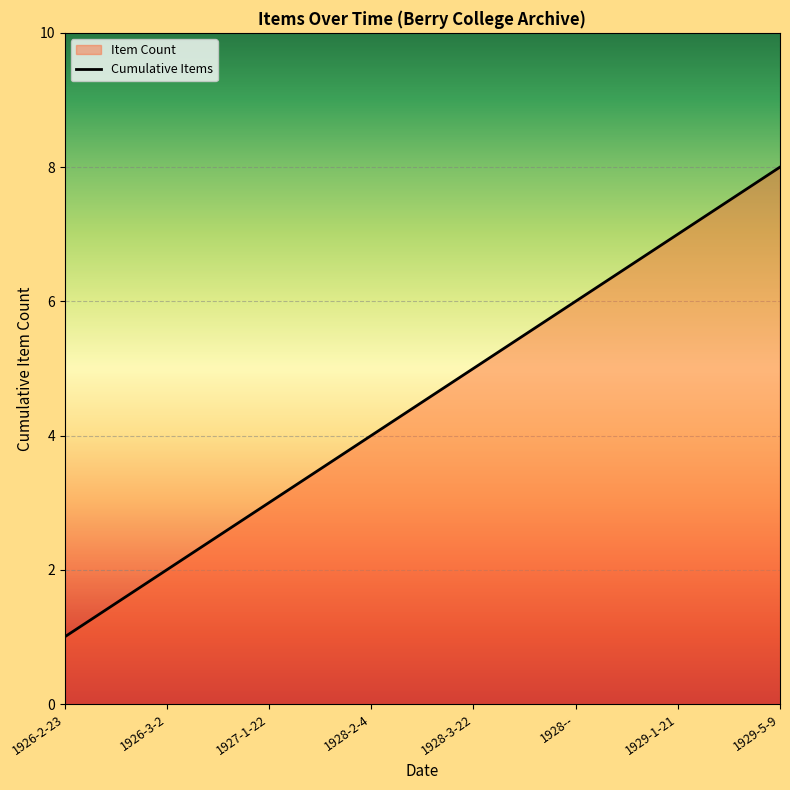

Rank the categories by value from lowest to highest.

1926-2-23, 1926-3-2, 1927-1-22, 1928-2-4, 1928-3-22, 1928--, 1929-1-21, 1929-5-9